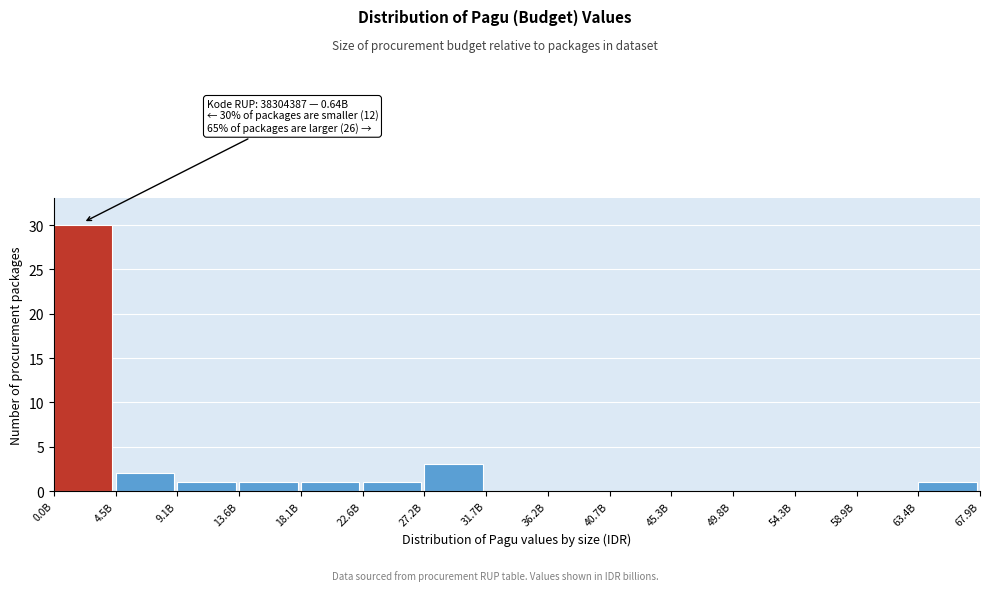

Reading left to right, transcribe all the data shown in this chart.

0.0B=30	4.5B=2	9.1B=1	13.6B=1	18.1B=1	22.6B=1	27.2B=3	31.7B=0	36.2B=0	40.7B=0	45.3B=0	49.8B=0	54.3B=0	58.9B=0	63.4B=1